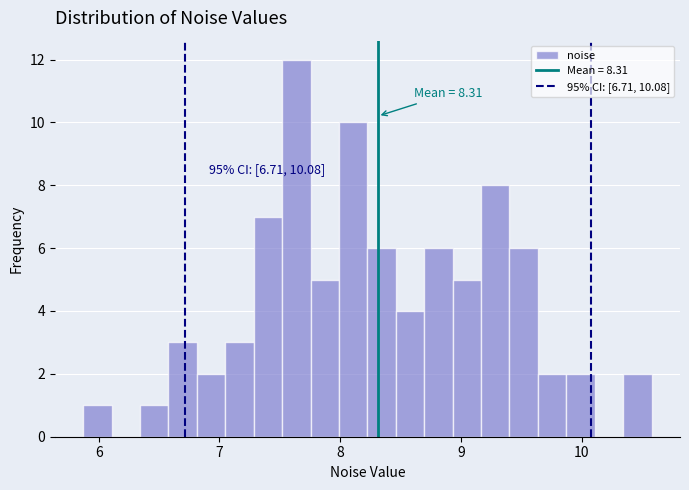

Read against the x-axis, roughly where is the centre of the tallest bar?

7.6